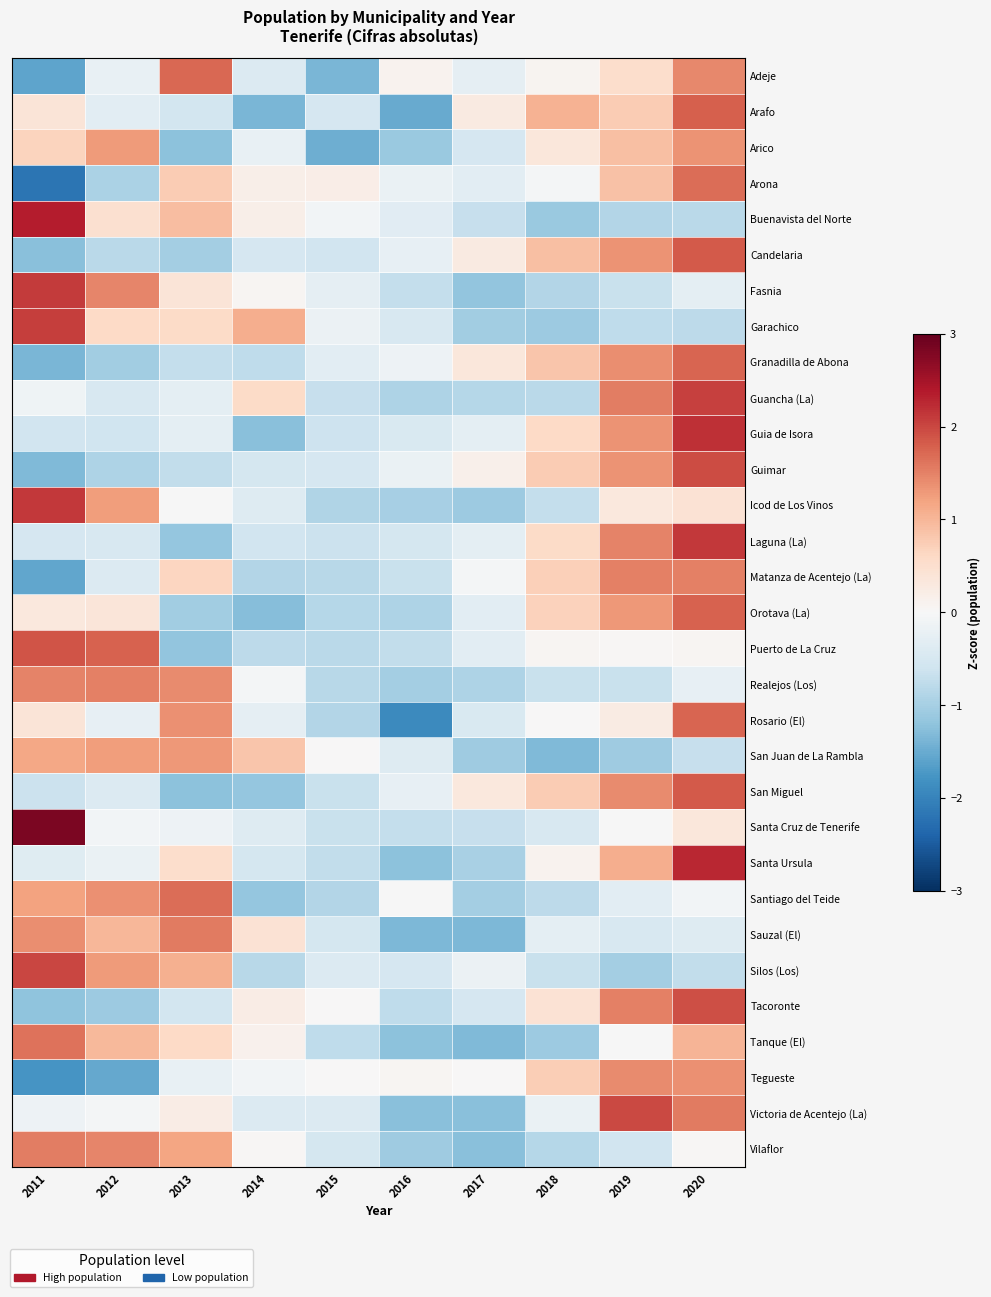

Reading left to right, list all the values displayed in this chart.

Adeje: 2011=-1.6	2012=-0.2	2013=1.7	2014=-0.4	2015=-1.4	2016=0.1	2017=-0.3	2018=0.1	2019=0.5	2020=1.4
Arafo: 2011=0.4	2012=-0.3	2013=-0.6	2014=-1.4	2015=-0.5	2016=-1.5	2017=0.3	2018=1.0	2019=0.8	2020=1.8
Arico: 2011=0.7	2012=1.3	2013=-1.2	2014=-0.2	2015=-1.5	2016=-1.1	2017=-0.5	2018=0.3	2019=0.9	2020=1.3
Arona: 2011=-2.2	2012=-0.9	2013=0.8	2014=0.2	2015=0.2	2016=-0.2	2017=-0.3	2018=-0.0	2019=0.9	2020=1.7
Buenavista del Norte: 2011=2.4	2012=0.5	2013=0.9	2014=0.2	2015=-0.1	2016=-0.4	2017=-0.7	2018=-1.1	2019=-0.9	2020=-0.8
Candelaria: 2011=-1.2	2012=-0.8	2013=-1.0	2014=-0.5	2015=-0.6	2016=-0.2	2017=0.3	2018=0.9	2019=1.3	2020=1.9
Fasnia: 2011=2.1	2012=1.5	2013=0.4	2014=0.1	2015=-0.3	2016=-0.7	2017=-1.2	2018=-0.9	2019=-0.7	2020=-0.3
Garachico: 2011=2.1	2012=0.6	2013=0.6	2014=1.1	2015=-0.2	2016=-0.5	2017=-1.0	2018=-1.1	2019=-0.8	2020=-0.8
Granadilla de Abona: 2011=-1.4	2012=-1.0	2013=-0.7	2014=-0.8	2015=-0.3	2016=-0.1	2017=0.3	2018=0.8	2019=1.4	2020=1.8
Guancha (La): 2011=-0.1	2012=-0.5	2013=-0.3	2014=0.6	2015=-0.7	2016=-0.9	2017=-0.9	2018=-0.8	2019=1.5	2020=2.1
Guia de Isora: 2011=-0.6	2012=-0.6	2013=-0.3	2014=-1.2	2015=-0.6	2016=-0.5	2017=-0.3	2018=0.6	2019=1.3	2020=2.2
Guimar: 2011=-1.3	2012=-0.9	2013=-0.7	2014=-0.5	2015=-0.5	2016=-0.2	2017=0.2	2018=0.8	2019=1.3	2020=2.0
Icod de Los Vinos: 2011=2.1	2012=1.3	2013=-0.0	2014=-0.4	2015=-0.9	2016=-1.0	2017=-1.1	2018=-0.7	2019=0.3	2020=0.4
Laguna (La): 2011=-0.5	2012=-0.5	2013=-1.2	2014=-0.6	2015=-0.7	2016=-0.5	2017=-0.3	2018=0.6	2019=1.5	2020=2.1
Matanza de Acentejo (La): 2011=-1.6	2012=-0.4	2013=0.6	2014=-0.9	2015=-0.8	2016=-0.7	2017=-0.0	2018=0.7	2019=1.5	2020=1.5
Orotava (La): 2011=0.3	2012=0.4	2013=-1.1	2014=-1.3	2015=-0.9	2016=-0.9	2017=-0.3	2018=0.7	2019=1.3	2020=1.8
Puerto de La Cruz: 2011=1.9	2012=1.8	2013=-1.2	2014=-0.8	2015=-0.8	2016=-0.7	2017=-0.3	2018=0.0	2019=0.0	2020=0.1
Realejos (Los): 2011=1.5	2012=1.5	2013=1.4	2014=-0.1	2015=-0.8	2016=-1.0	2017=-0.9	2018=-0.7	2019=-0.7	2020=-0.2
Rosario (El): 2011=0.4	2012=-0.2	2013=1.4	2014=-0.3	2015=-0.9	2016=-1.9	2017=-0.5	2018=0.0	2019=0.2	2020=1.8
San Juan de La Rambla: 2011=1.2	2012=1.2	2013=1.3	2014=0.8	2015=0.0	2016=-0.4	2017=-1.1	2018=-1.3	2019=-1.1	2020=-0.7
San Miguel: 2011=-0.6	2012=-0.4	2013=-1.2	2014=-1.2	2015=-0.7	2016=-0.2	2017=0.3	2018=0.8	2019=1.4	2020=1.8
Santa Cruz de Tenerife: 2011=2.8	2012=-0.1	2013=-0.1	2014=-0.4	2015=-0.7	2016=-0.7	2017=-0.7	2018=-0.5	2019=-0.0	2020=0.3
Santa Ursula: 2011=-0.4	2012=-0.2	2013=0.5	2014=-0.5	2015=-0.7	2016=-1.2	2017=-1.0	2018=0.1	2019=1.1	2020=2.3
Santiago del Teide: 2011=1.2	2012=1.4	2013=1.7	2014=-1.2	2015=-0.9	2016=-0.0	2017=-1.0	2018=-0.8	2019=-0.3	2020=-0.1
Sauzal (El): 2011=1.4	2012=1.0	2013=1.6	2014=0.4	2015=-0.5	2016=-1.4	2017=-1.4	2018=-0.3	2019=-0.5	2020=-0.4
Silos (Los): 2011=2.0	2012=1.3	2013=1.1	2014=-0.8	2015=-0.4	2016=-0.5	2017=-0.2	2018=-0.7	2019=-1.0	2020=-0.7
Tacoronte: 2011=-1.2	2012=-1.1	2013=-0.5	2014=0.2	2015=0.0	2016=-0.8	2017=-0.5	2018=0.4	2019=1.5	2020=1.9
Tanque (El): 2011=1.6	2012=1.0	2013=0.6	2014=0.1	2015=-0.8	2016=-1.2	2017=-1.3	2018=-1.1	2019=-0.0	2020=1.0
Tegueste: 2011=-1.8	2012=-1.5	2013=-0.2	2014=-0.1	2015=0.0	2016=0.1	2017=0.0	2018=0.7	2019=1.4	2020=1.4
Victoria de Acentejo (La): 2011=-0.2	2012=-0.1	2013=0.2	2014=-0.4	2015=-0.4	2016=-1.3	2017=-1.3	2018=-0.2	2019=2.0	2020=1.6
Vilaflor: 2011=1.5	2012=1.5	2013=1.2	2014=0.0	2015=-0.5	2016=-1.1	2017=-1.3	2018=-0.9	2019=-0.6	2020=0.0